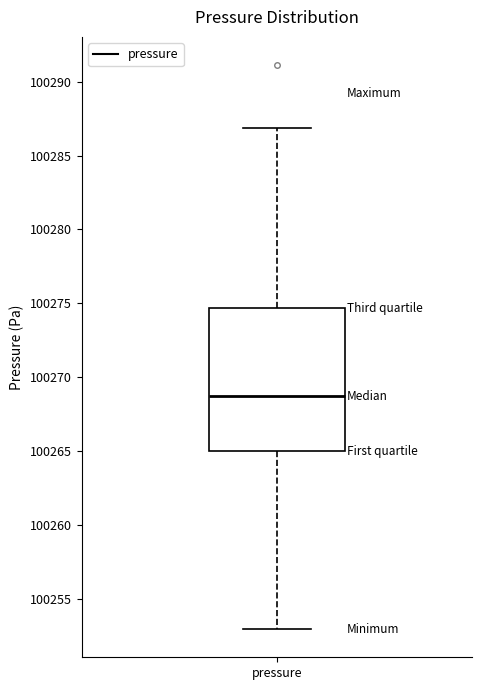

Transcribe this box plot: give where the median line is, the range the box spans, and where the two whiskers end, as read against the y-axis. The values are not printed on the chart, so give them approximately, as read against the axis.

median 100268.5, box 100265.0 to 100274.5, whiskers 100253.0 to 100287.0